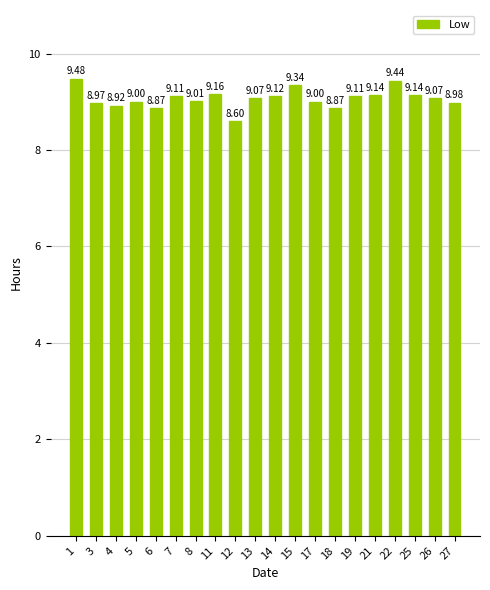

What is the sum of the values at 11 and 21?

18.3